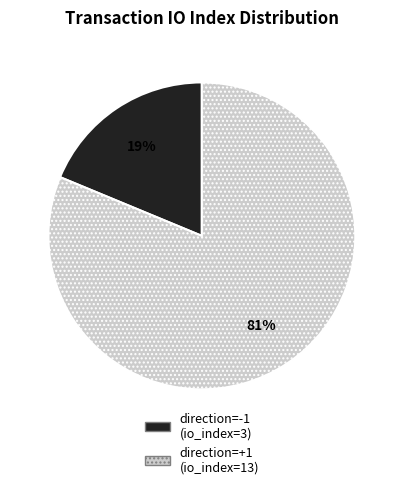

How many slices are in this pie chart?

2